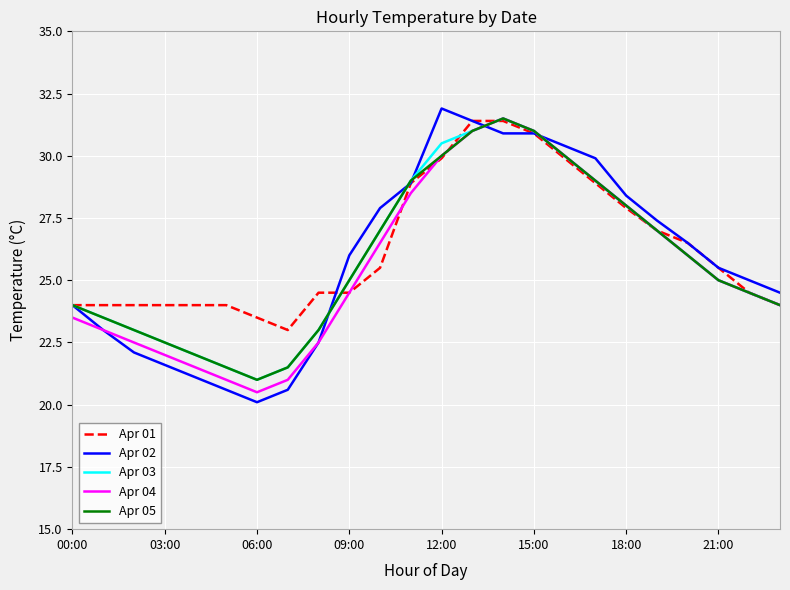

Which series has the widest spread of values?

Apr 02